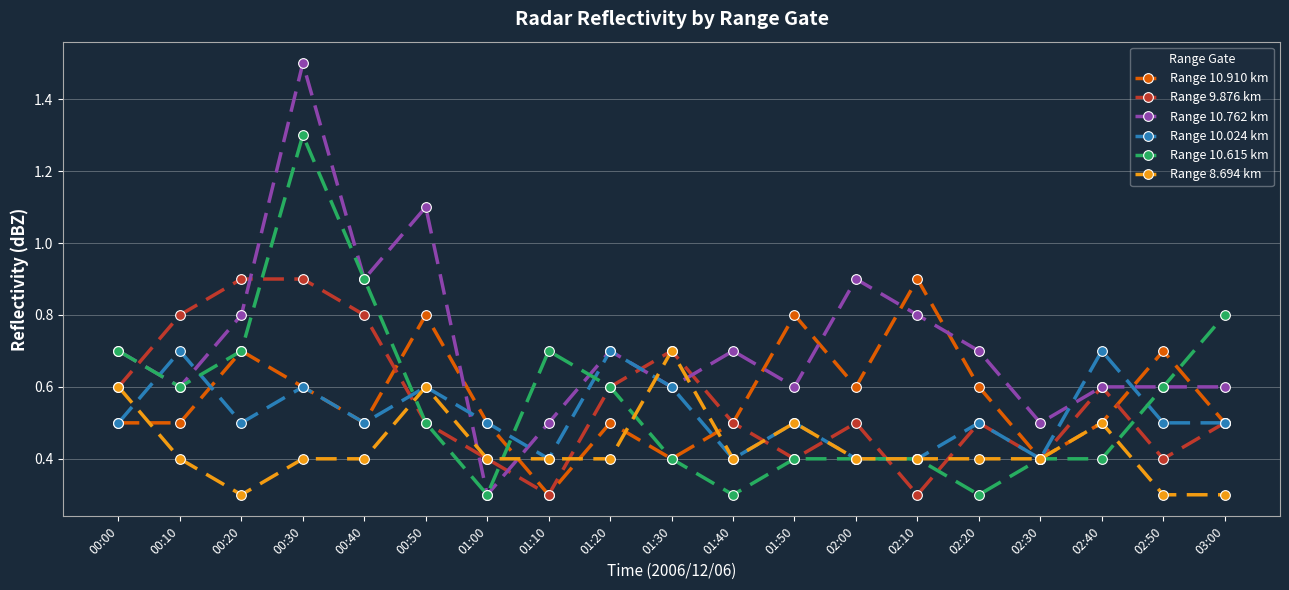

What are all the series names shown in the legend?

Range 10.910 km, Range 9.876 km, Range 10.762 km, Range 10.024 km, Range 10.615 km, Range 8.694 km